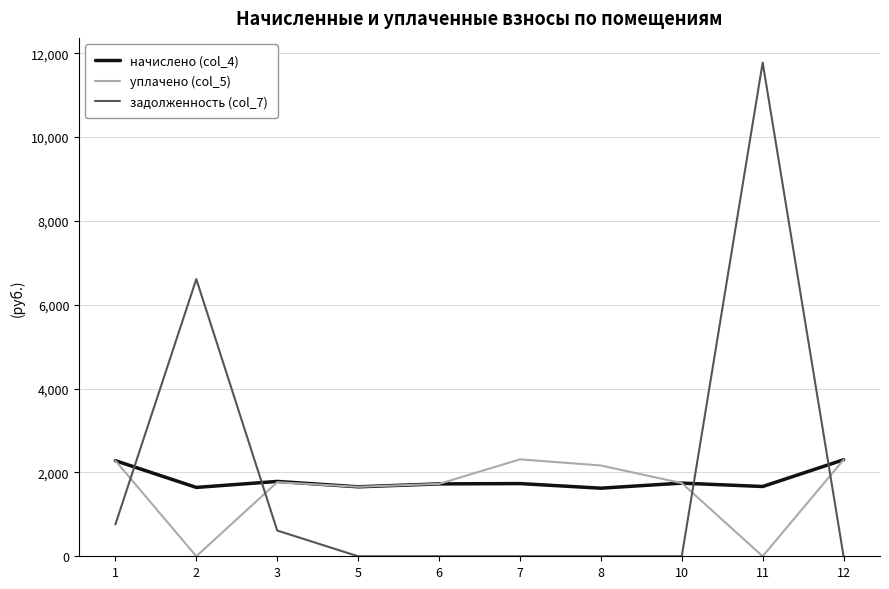

What is the average value of the начислено (col_4) series?

1816.1